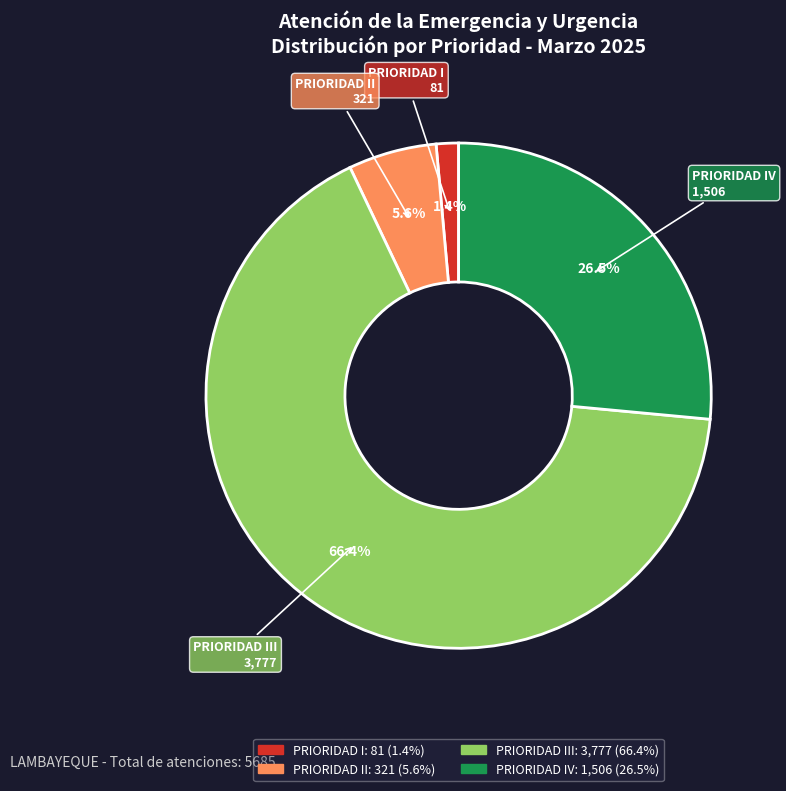

Is there a majority slice in this chart?

Yes